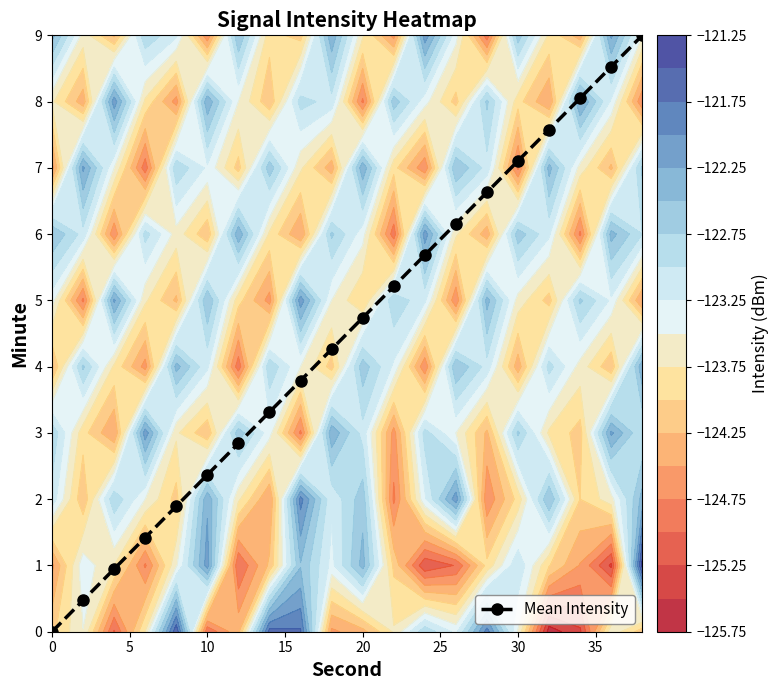

True or false: Mean Intensity has more than 1 points higher than both neighbors.

False